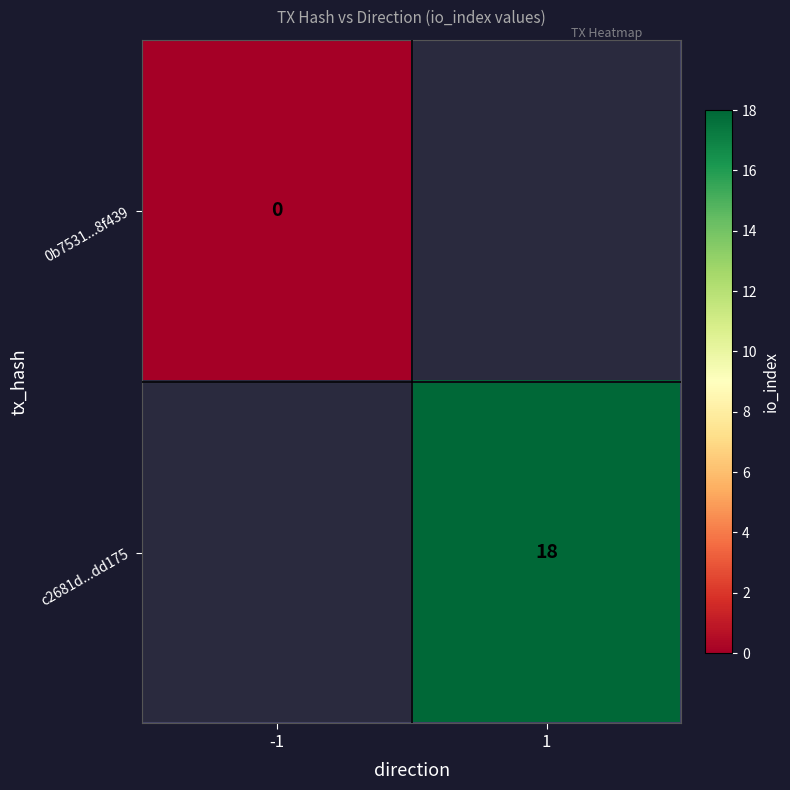

Between 1 and -1, which is larger?

-1